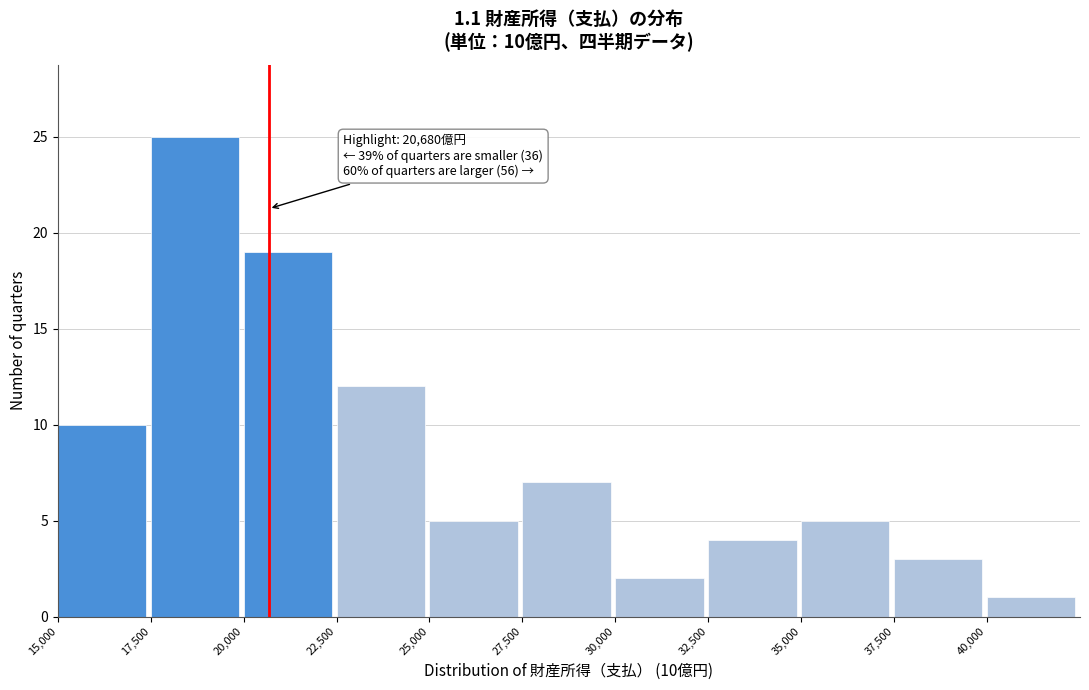

Which range on the x-axis has the tallest bar?

17500 to 20000